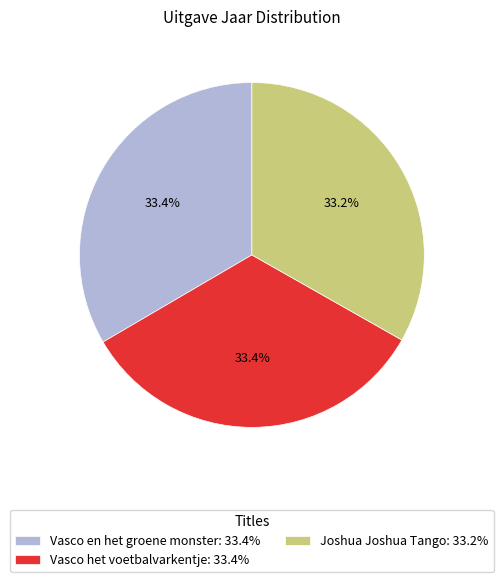

Is Vasco het voetbalvarkentje the majority of the pie?

No